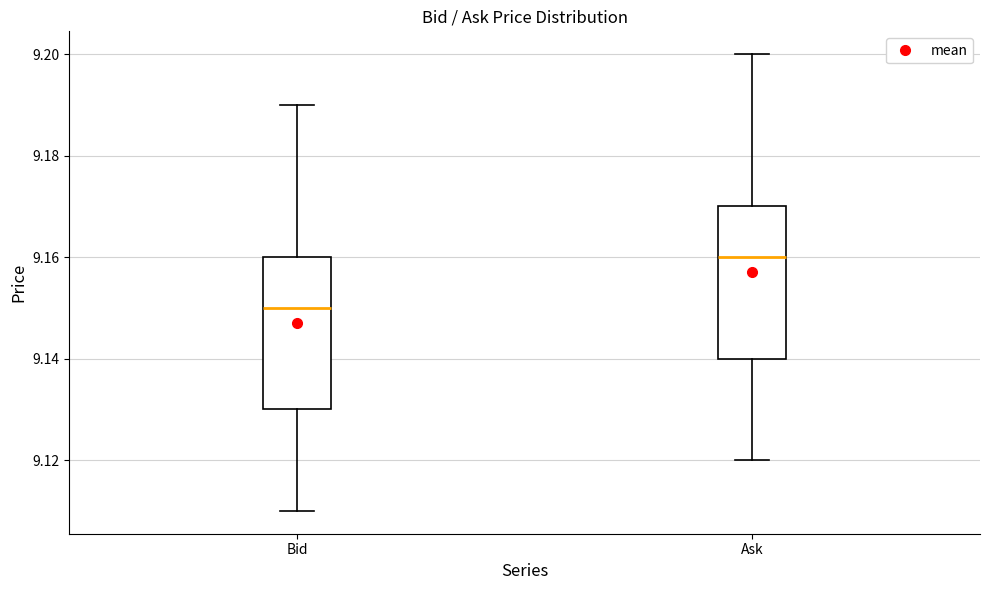

Which box has the highest median line?

Ask